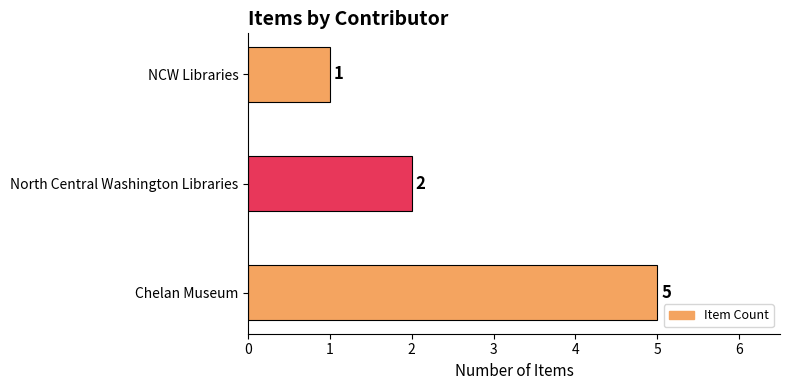

Are the bars grouped side by side (vs. stacked)?

No